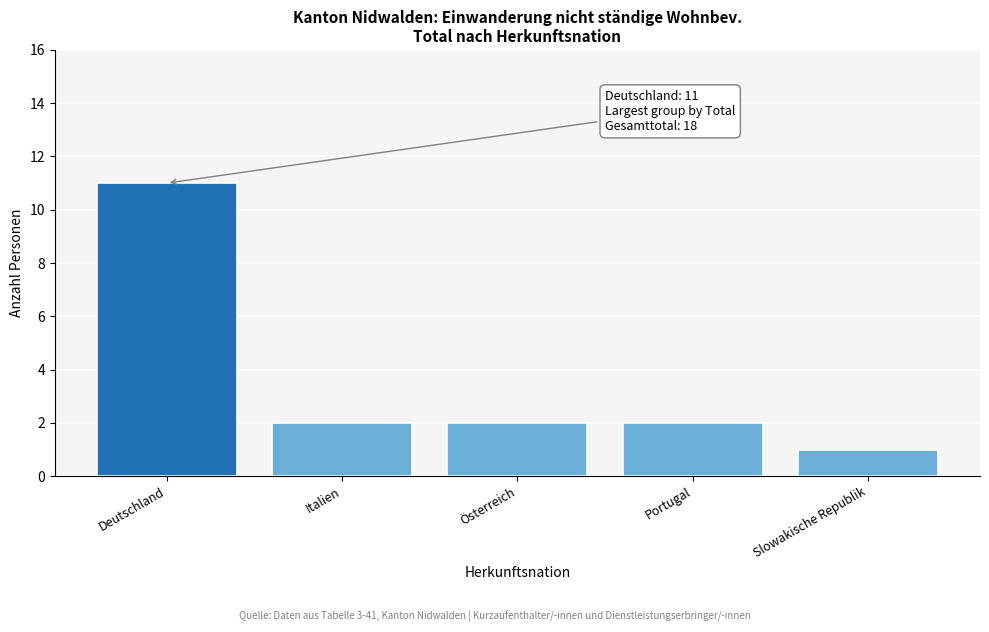

Reading left to right, extract all data points from this chart.

Deutschland=11	Italien=2	Österreich=2	Portugal=2	Slowakische Republik=1